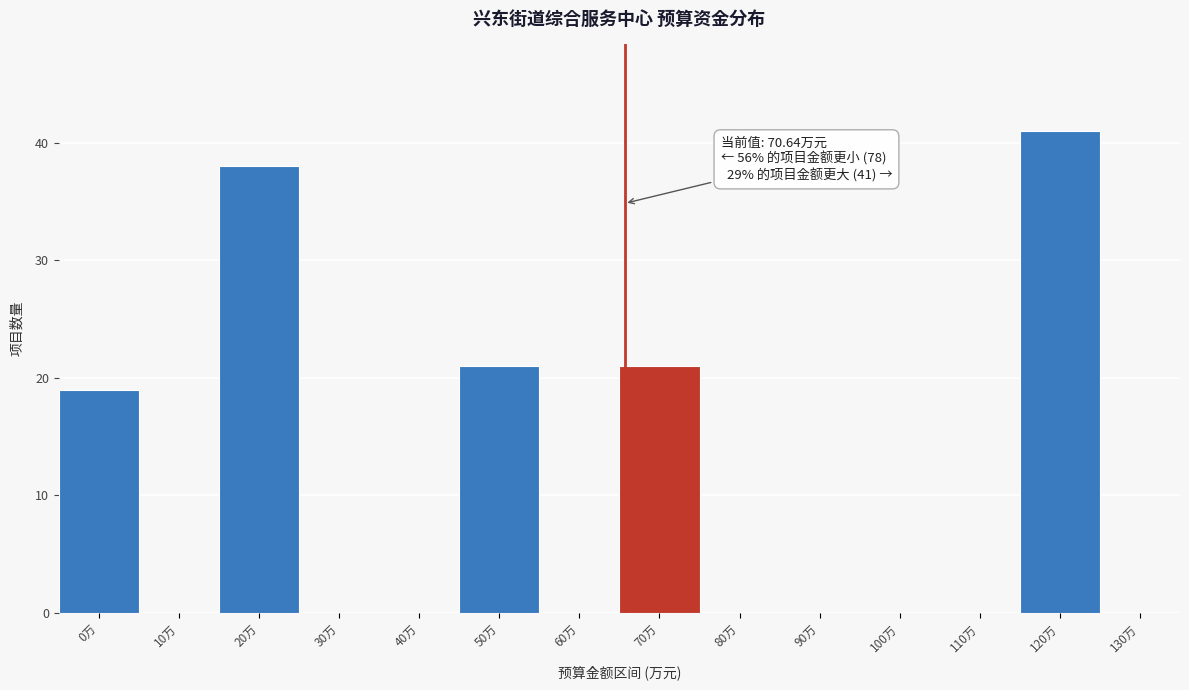

Reading left to right, what are all the values shown in this chart?

0万=19	10万=0	20万=38	30万=0	40万=0	50万=21	60万=0	70万=21	80万=0	90万=0	100万=0	110万=0	120万=41	130万=0